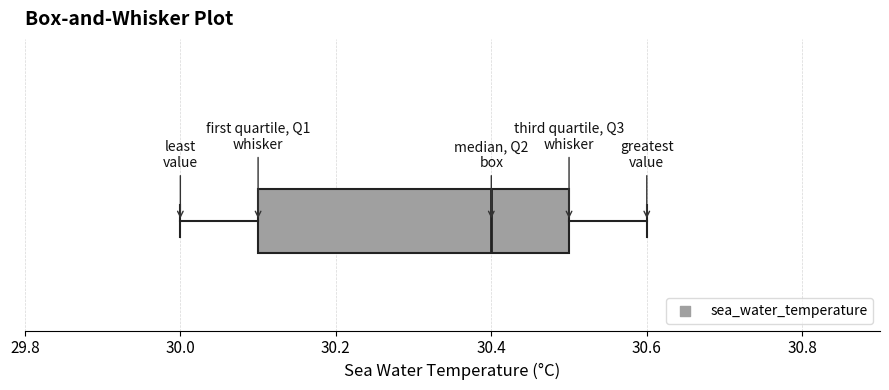

Read this box plot against the x-axis: the position of the median line, the range covered by the box, and the ends of both whiskers. The values are not printed on the chart, so give them approximately, as read against the axis.

median 30.4, box 30.1 to 30.5, whiskers 30.0 to 30.6